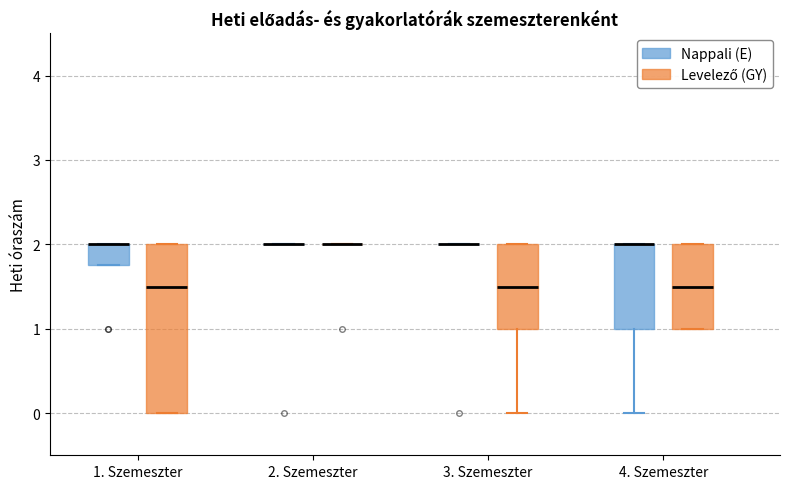

Comparing the boxes themselves (not the whiskers), which one is the tallest?

1. Szemeszter (Levelező (GY))